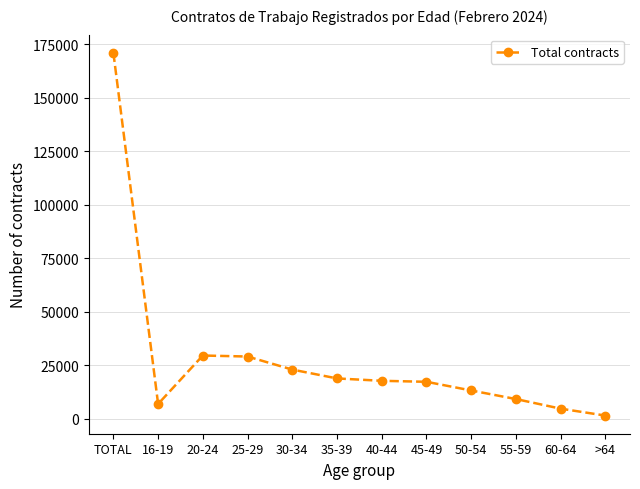

What is the sum of the values at 40-44 and 45-49?

34993